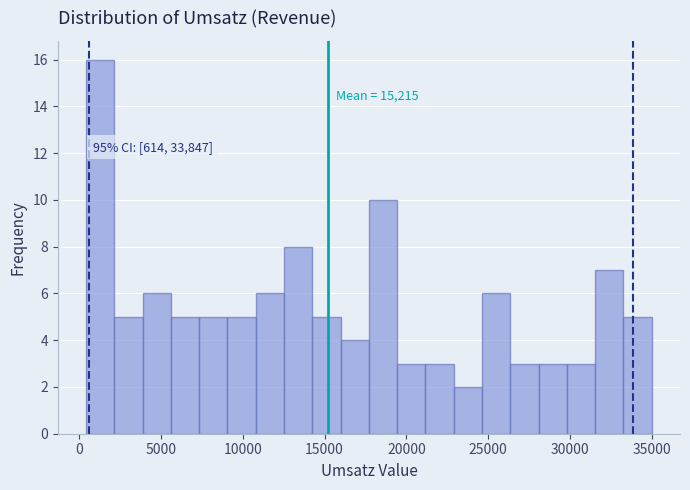

Read against the x-axis, roughly where is the centre of the tallest bar?

1500